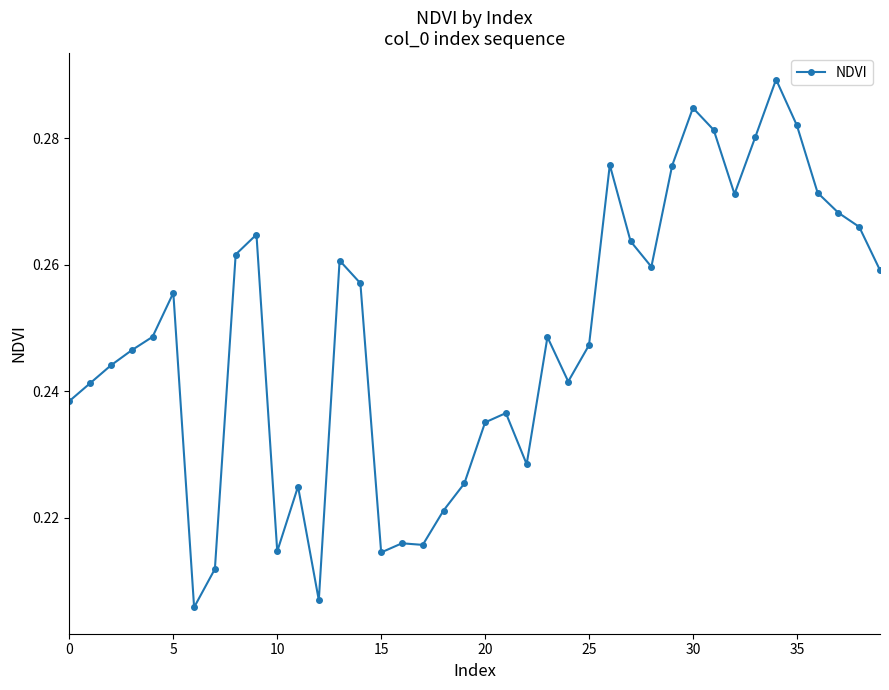

True or false: the data has more than 0 interior local peaks.

True